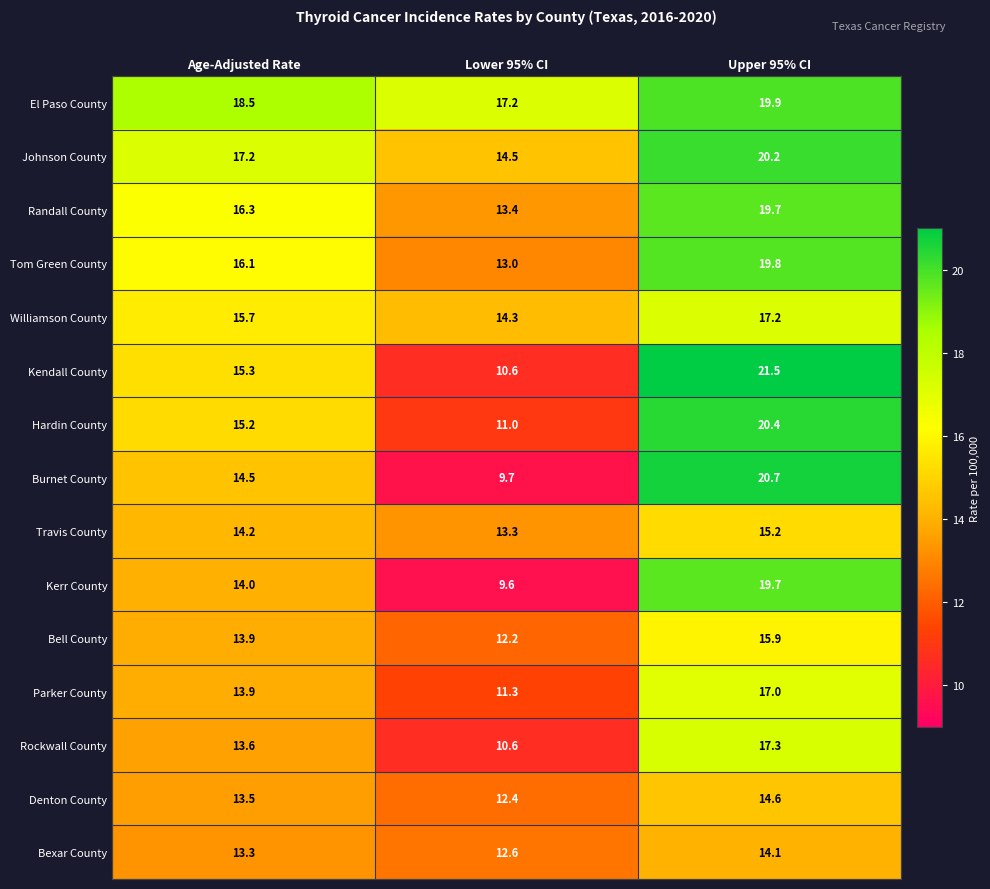

Which series changed the most between Age-Adjusted Rate and Lower 95% CI?

Burnet County